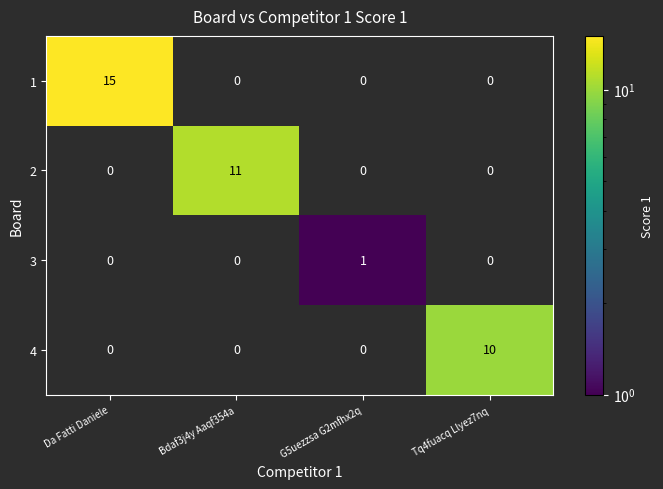

What is the sum of all 4 values?

10